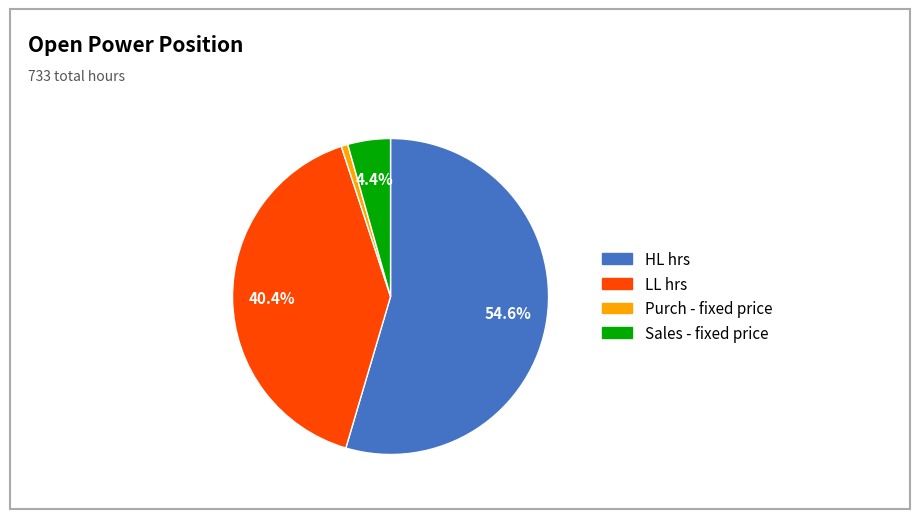

Is there a majority slice in this chart?

Yes